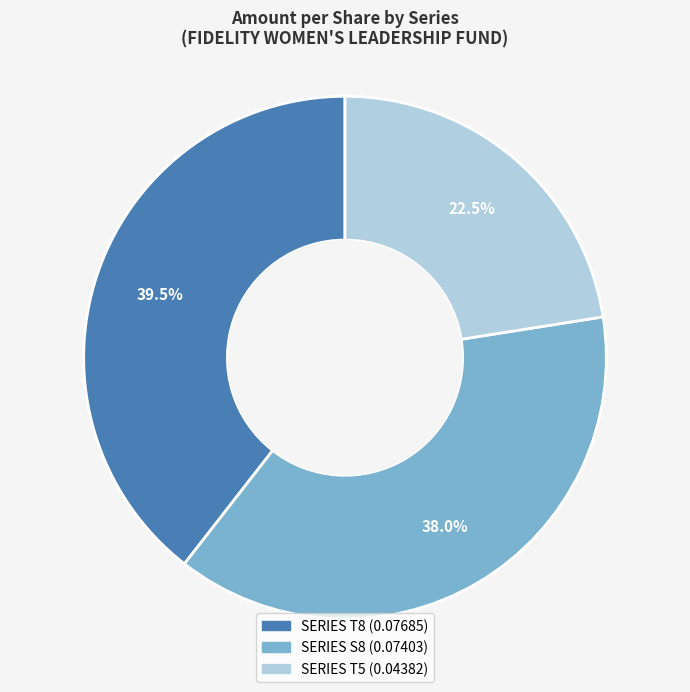

Is it true that SERIES T5 is 8% of the pie?

False